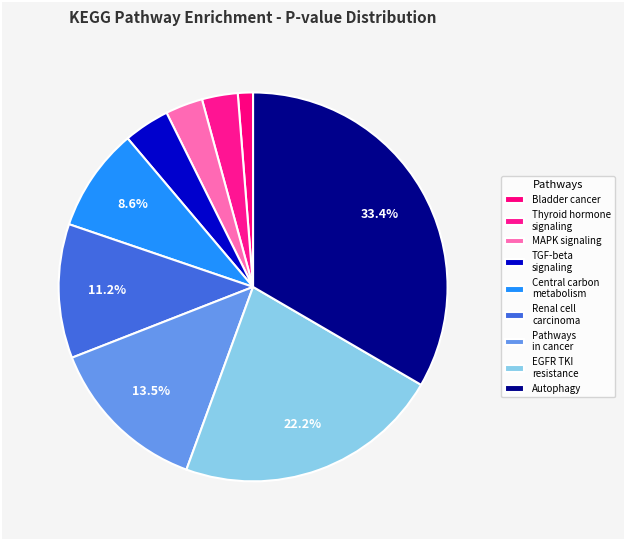

How many segments does this pie chart have?

9